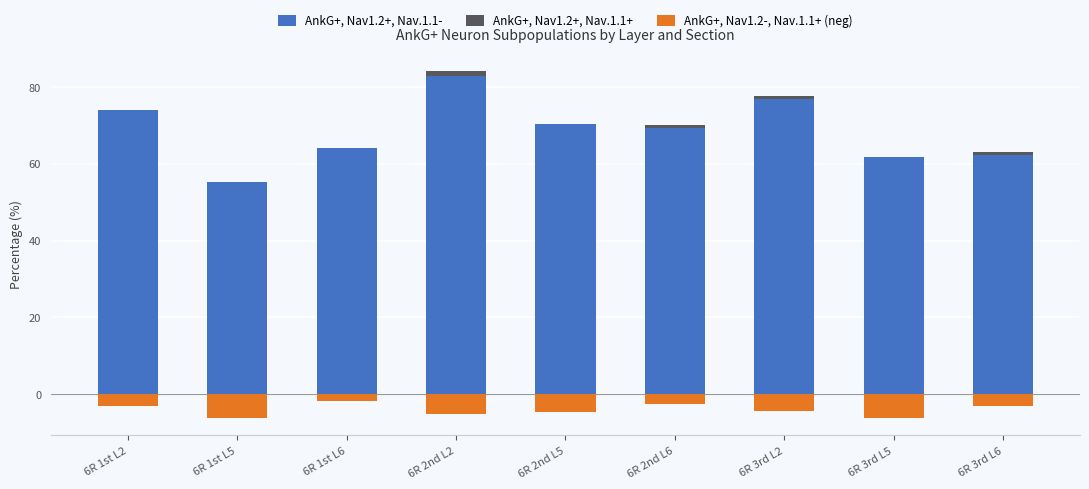

The value of AnkG+, Nav1.2+, Nav.1.1- at 6R 2nd L2 is 112.6. True or false?

False